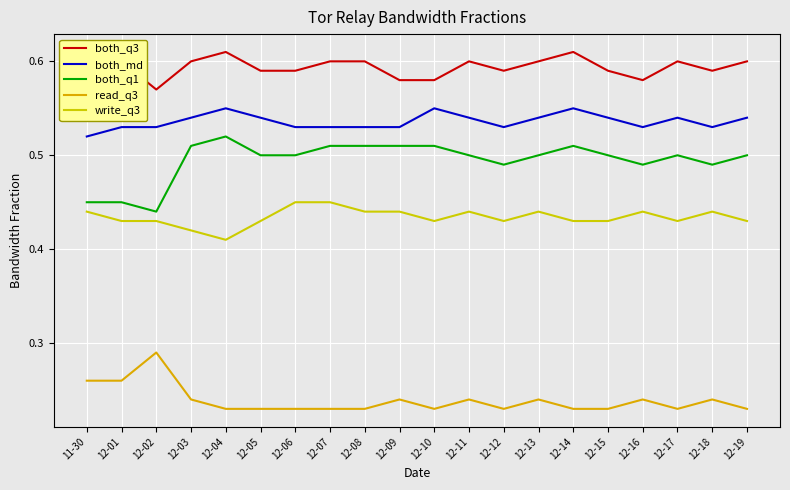

Is this an area chart (filled region under the line)?

No